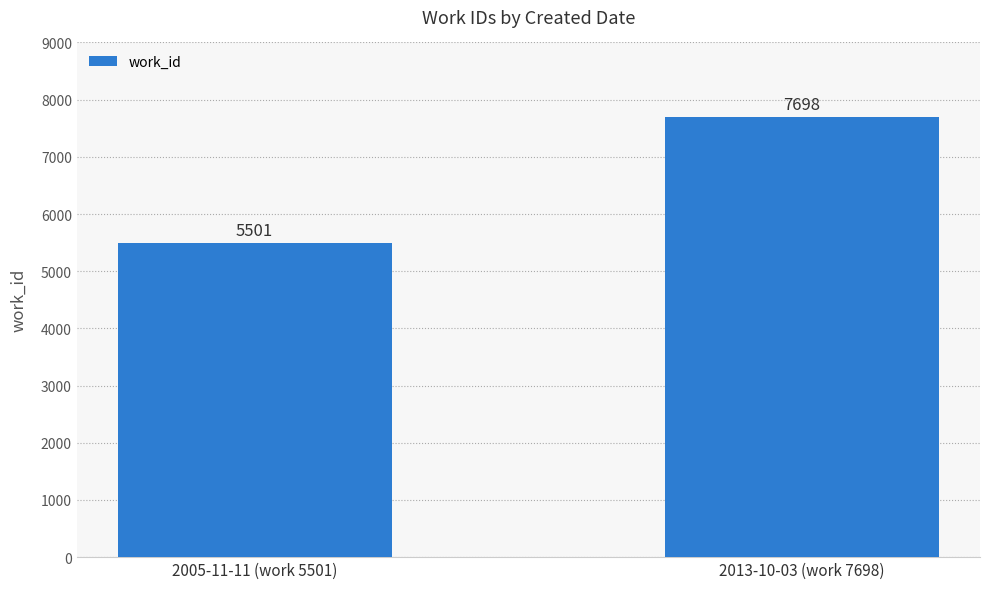

What is the difference between the values at 2013-10-03 (work 7698) and 2005-11-11 (work 5501)?

2197